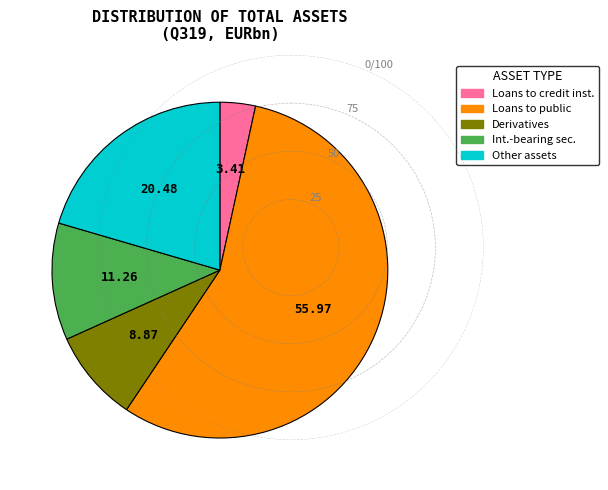

Does any single category account for the majority?

Yes